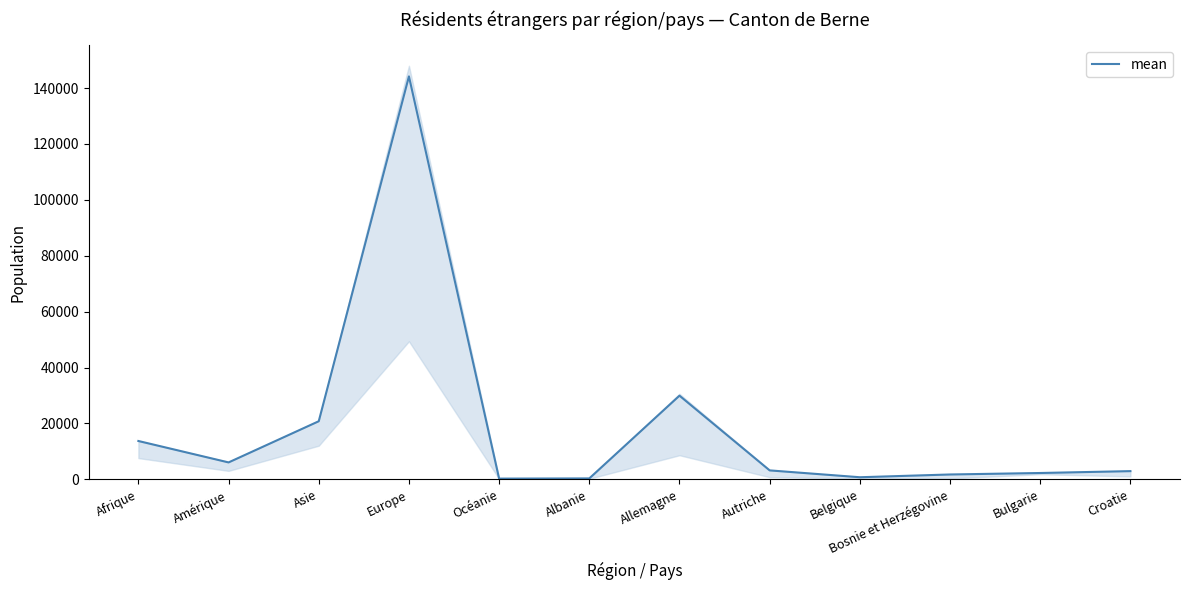

What is the difference between the maximum and second lowest values?

143863